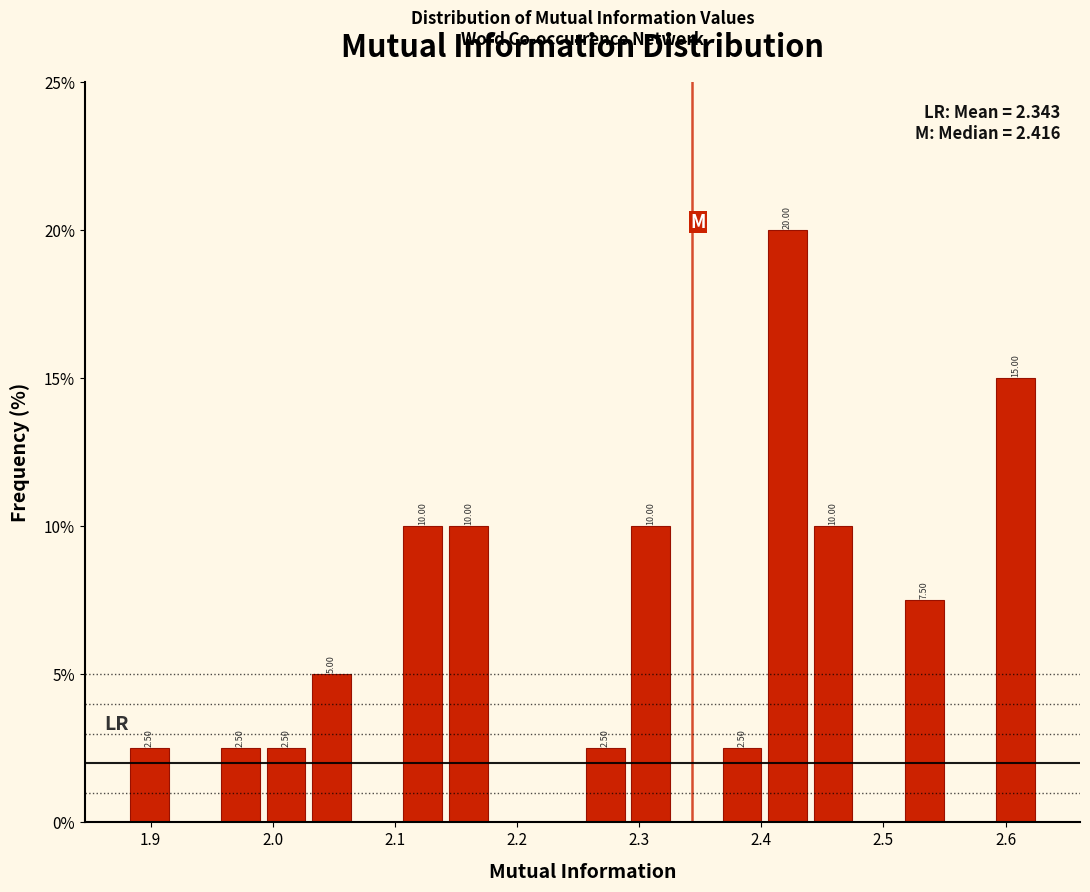

Around what value on the x-axis is the tallest bar? Give the approximate position of its centre, as read against the axis.

2.42